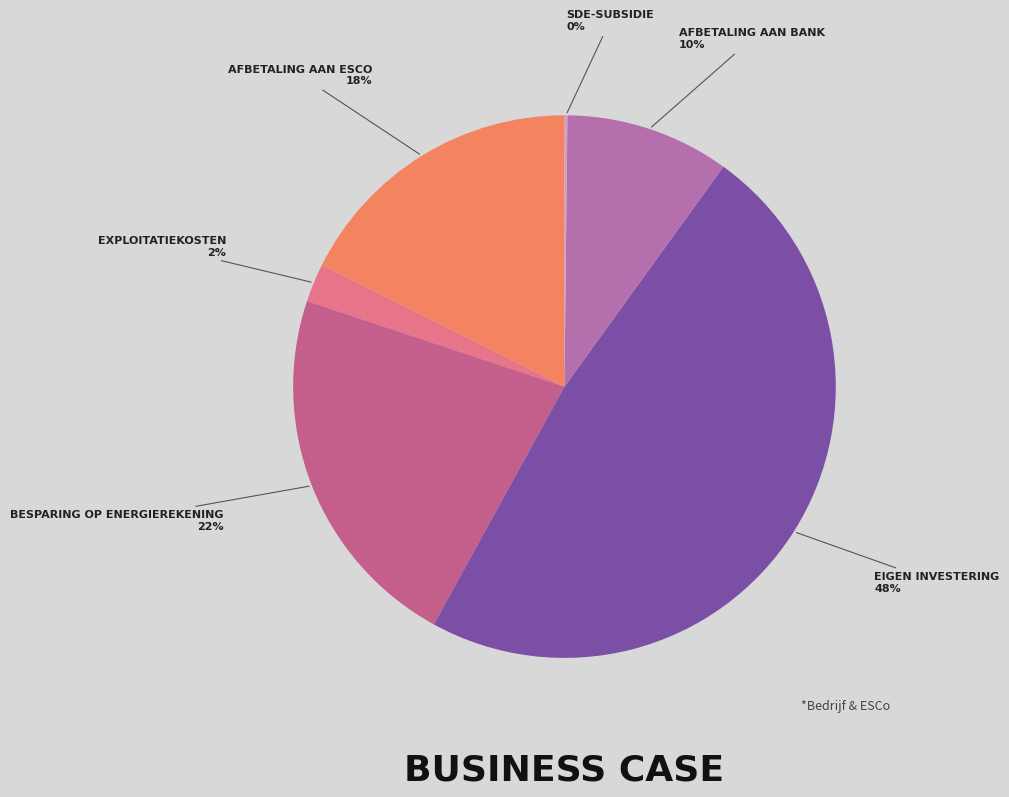

Is there any slice that represents more than half of the pie?

No